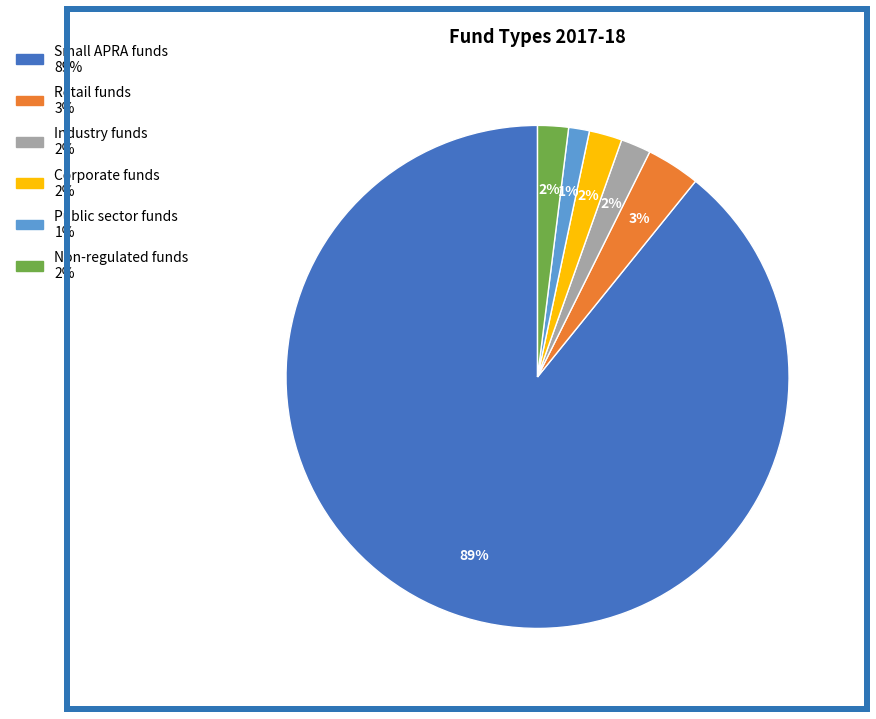

Between Industry funds and Public sector funds, which is larger?

Industry funds